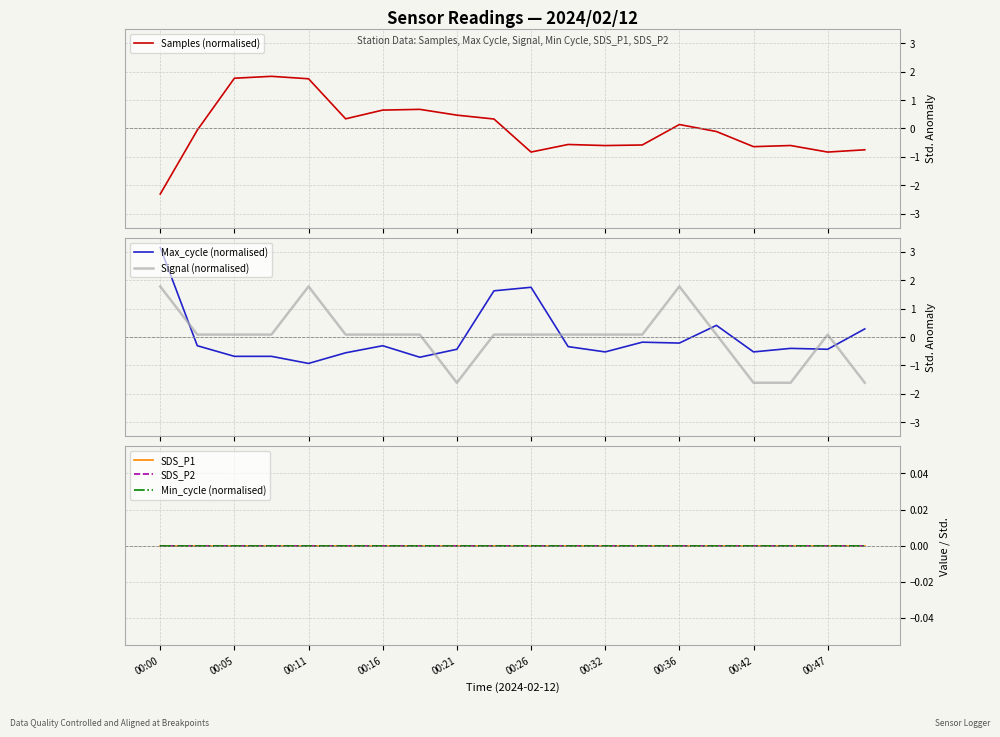

Which series has the widest spread of values?

Samples (normalised)